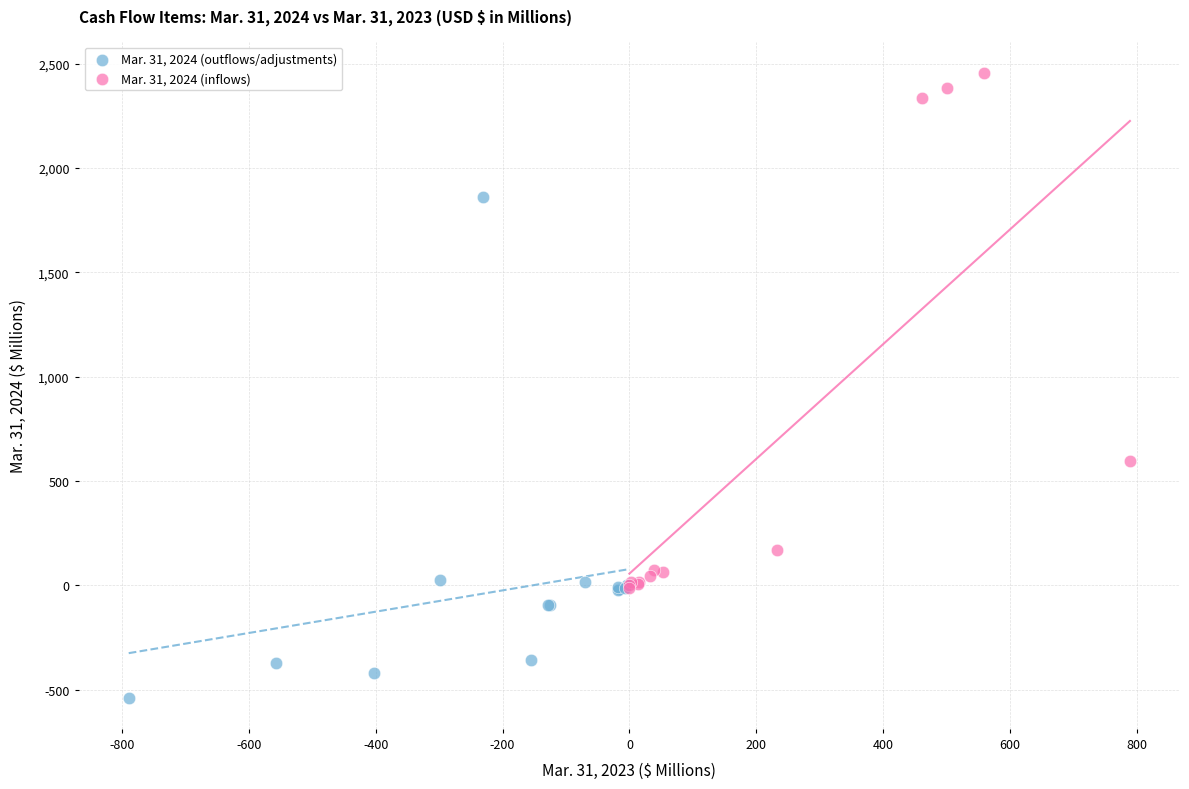

Which series reaches the maximum Y coordinate?

Mar. 31, 2024 (inflows)